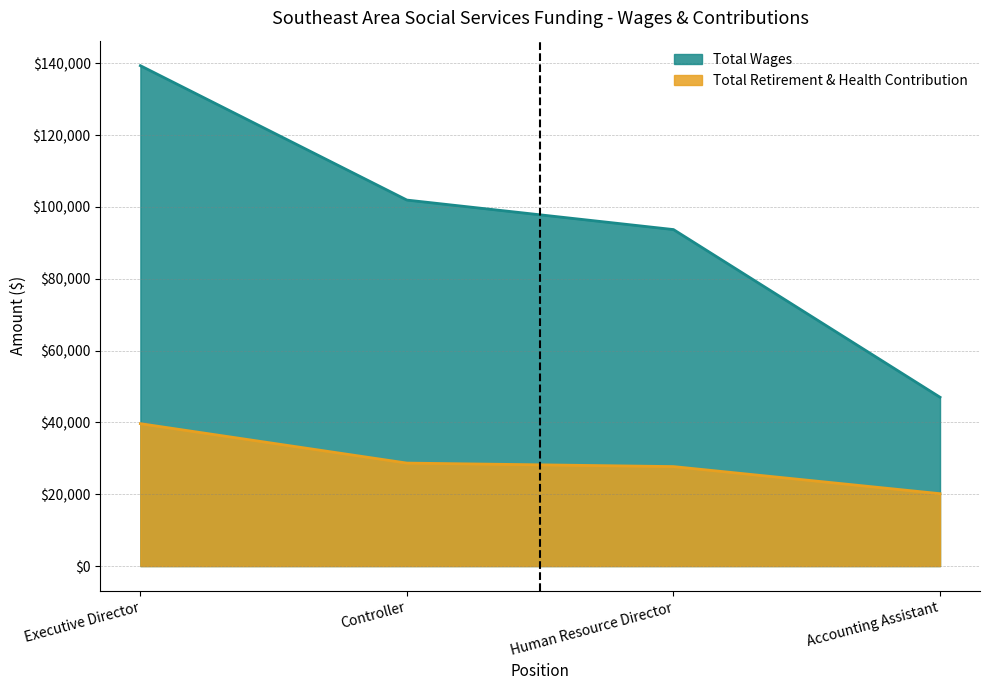

At which label is Total Wages closest to 93154?

Human Resource Director